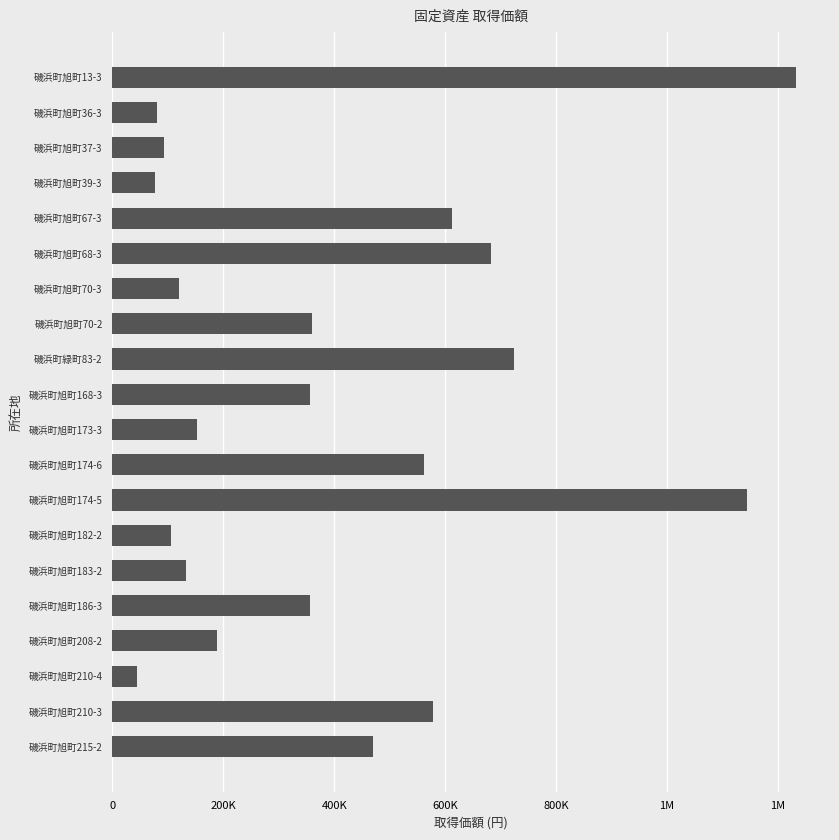

Does the chart contain any negative values?

No